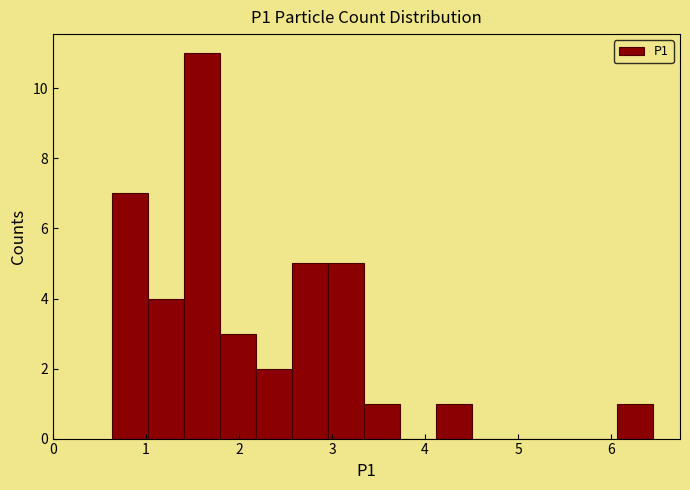

Read against the x-axis, roughly where is the centre of the tallest bar?

1.6